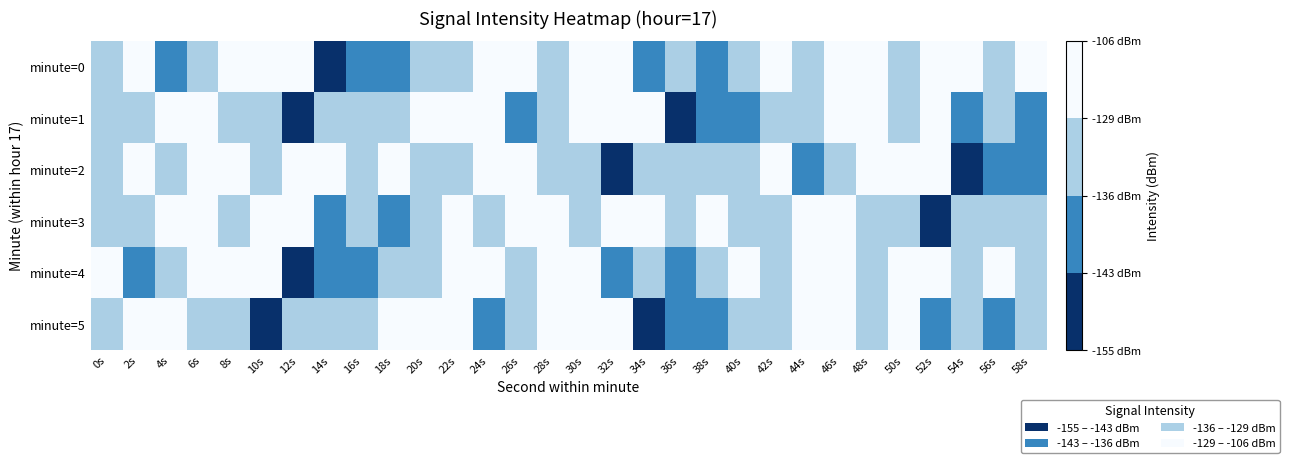

What is the spread (max minus min) of values at 2s?

13.7